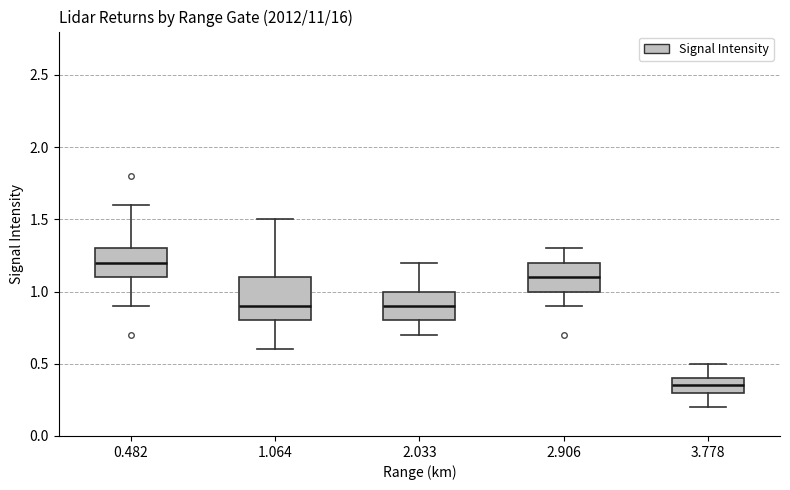

Which box has the lowest median line?

3.778